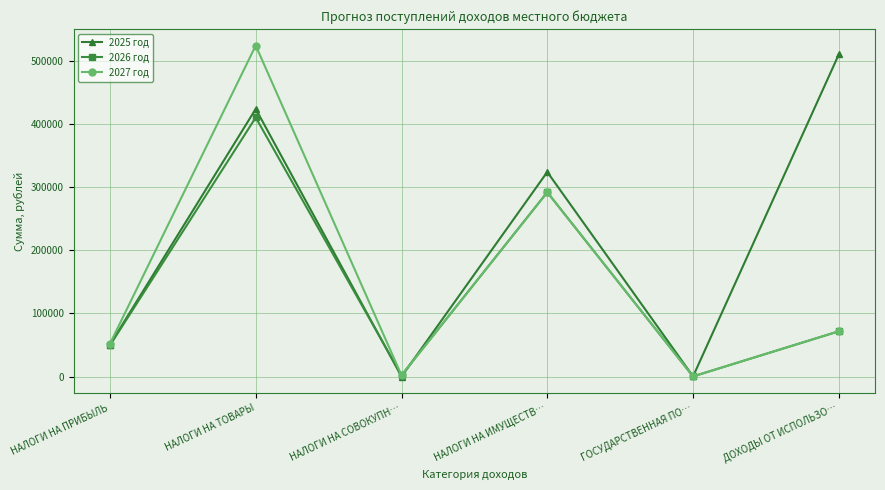

Read the 2026 год value at НАЛОГИ НА СОВОКУПН….

2000.0